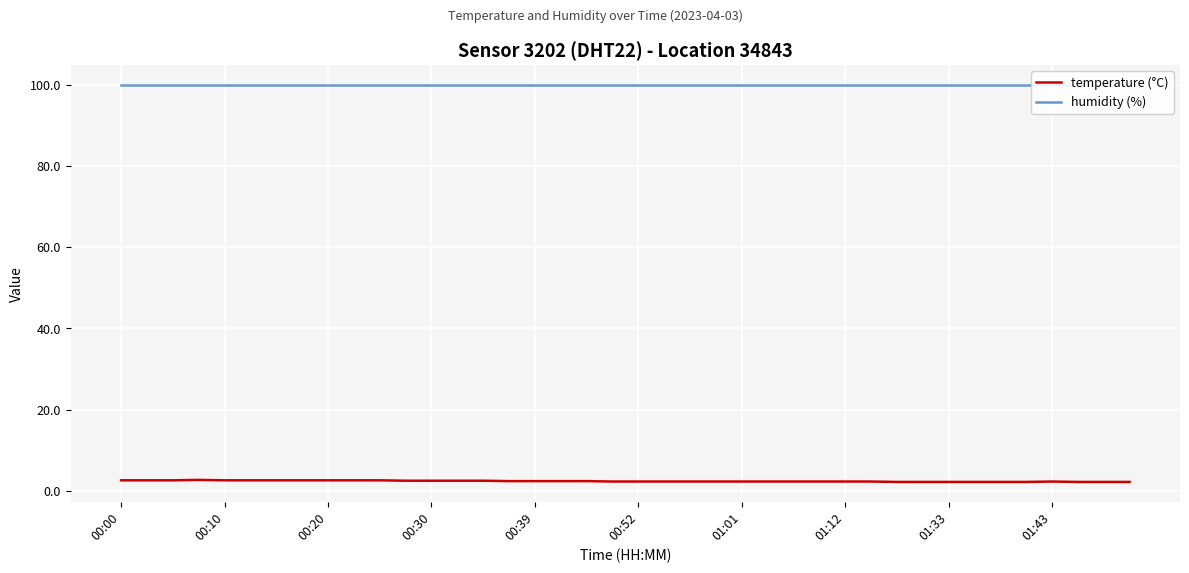

What is the minimum value shown in the chart?

2.2